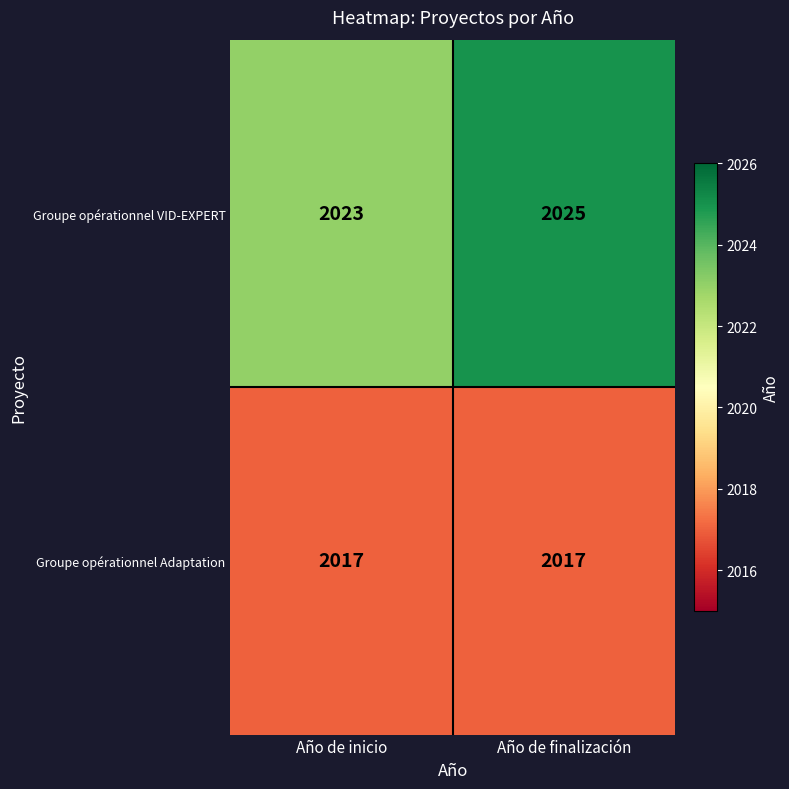

Which label corresponds to the largest value in the chart?

Año de finalización